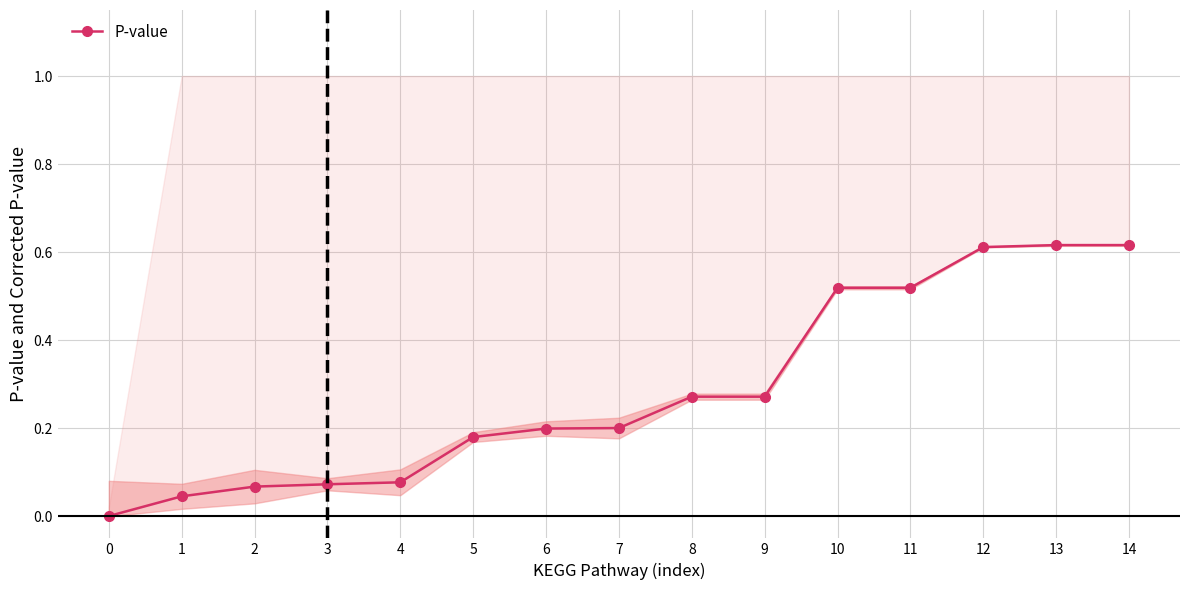

List the labels in order of value, largest first.

13, 14, 12, 10, 11, 8, 9, 7, 6, 5, 4, 3, 2, 1, 0